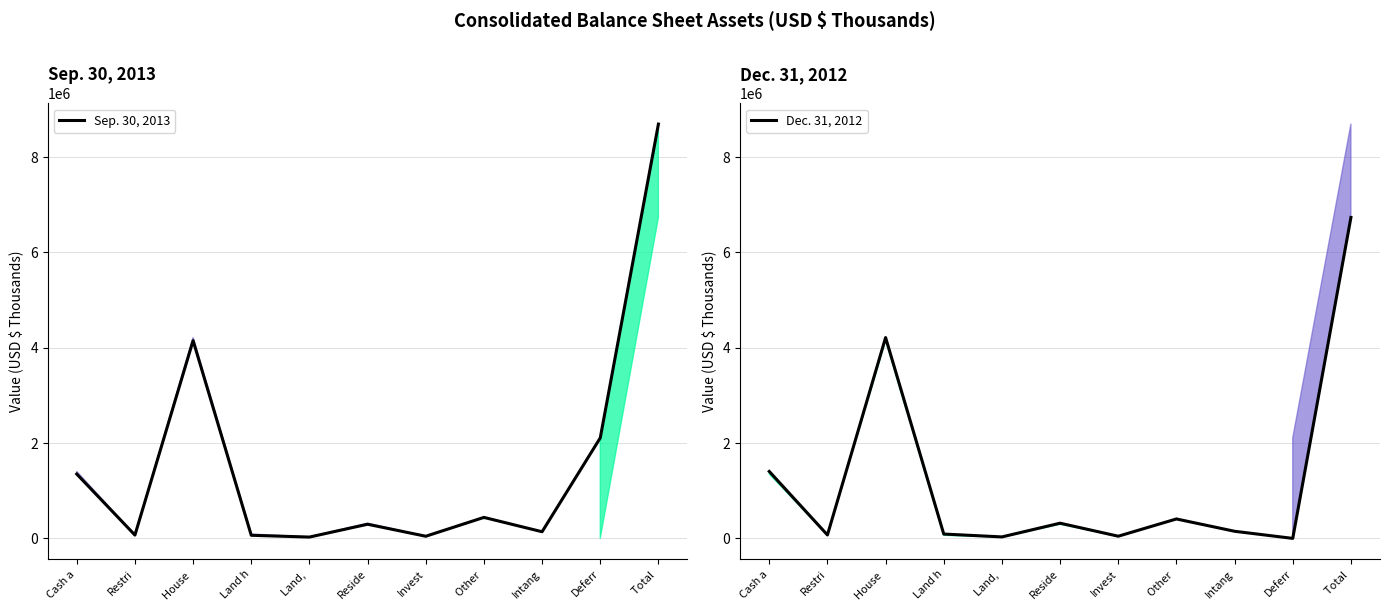

What position from the right is Restri?

10